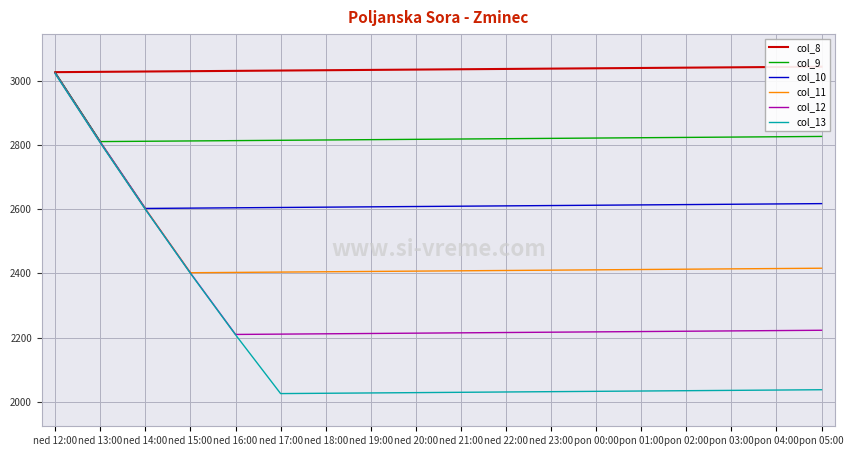

What is the maximum value shown in the chart?

3043